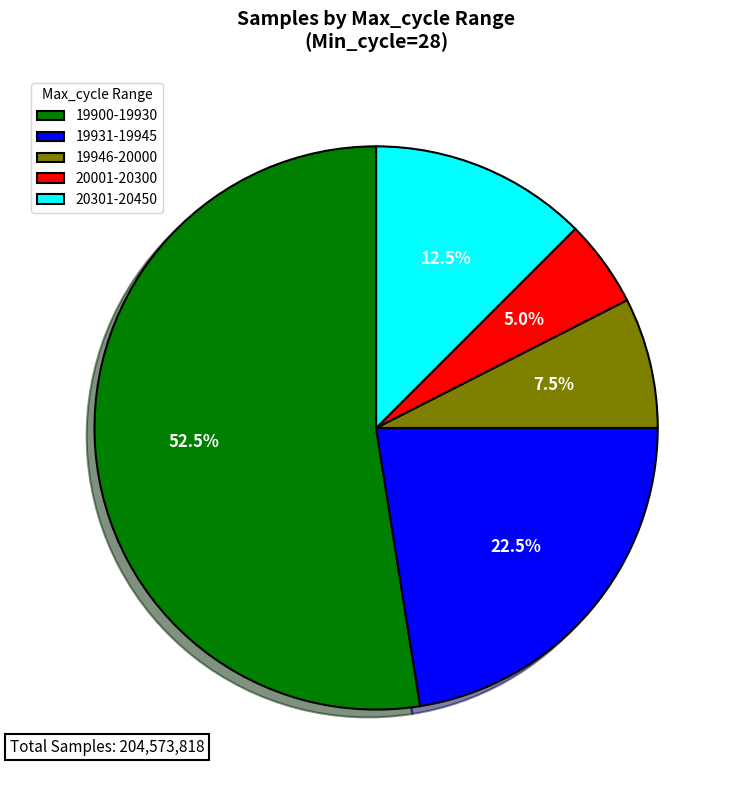

Rank the categories by value from highest to lowest.

19900-19930, 19931-19945, 20301-20450, 19946-20000, 20001-20300